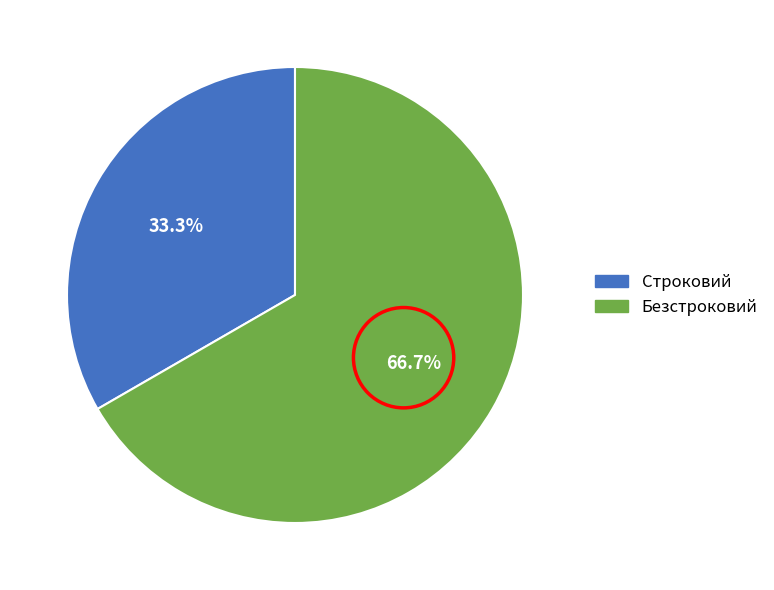

How many segments does this pie chart have?

2